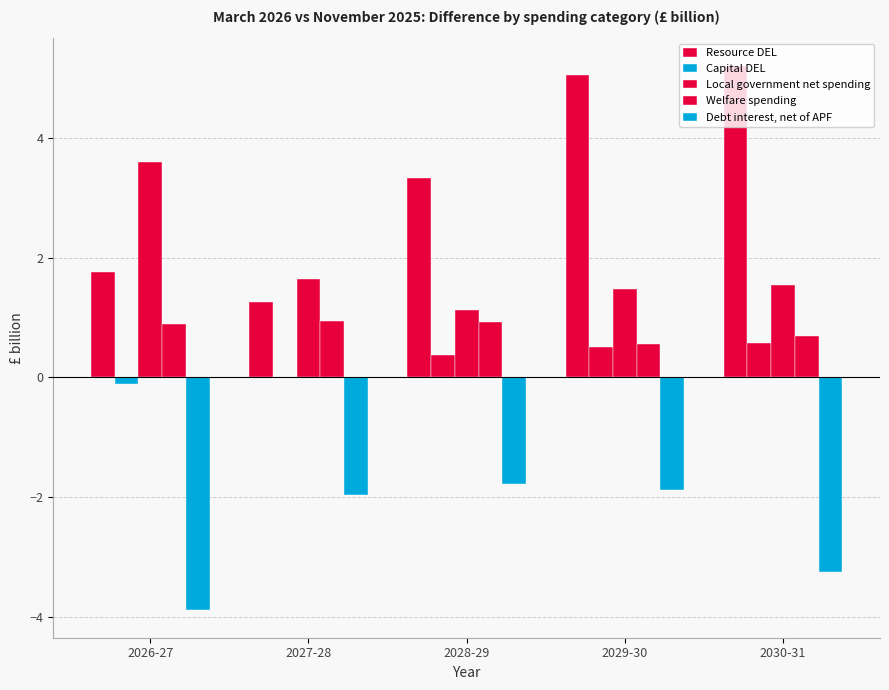

Which category has the highest value across all series?

2030-31